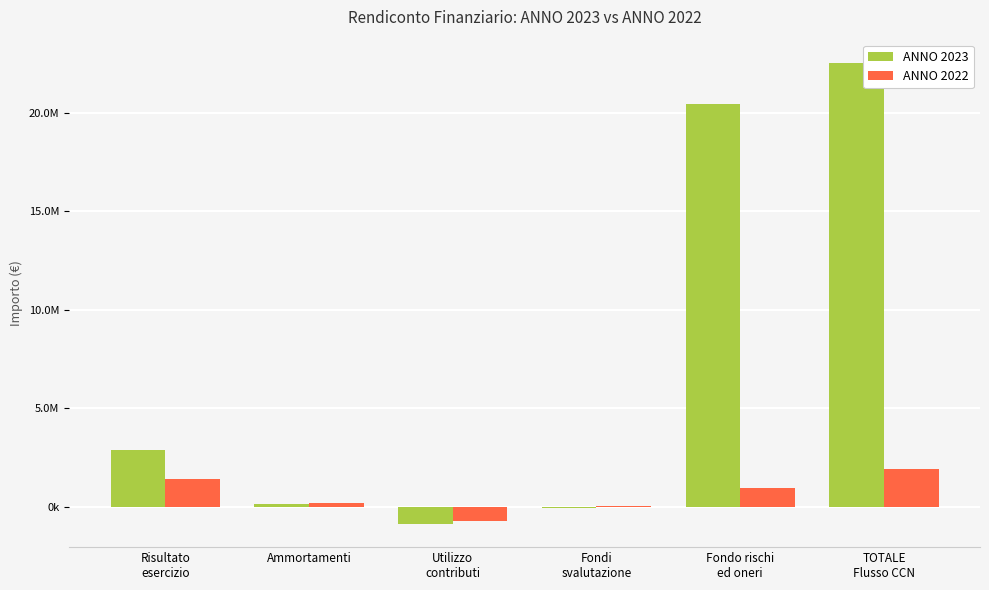

Which has a higher value, Fondo rischi
ed oneri or Utilizzo
contributi?

Fondo rischi
ed oneri